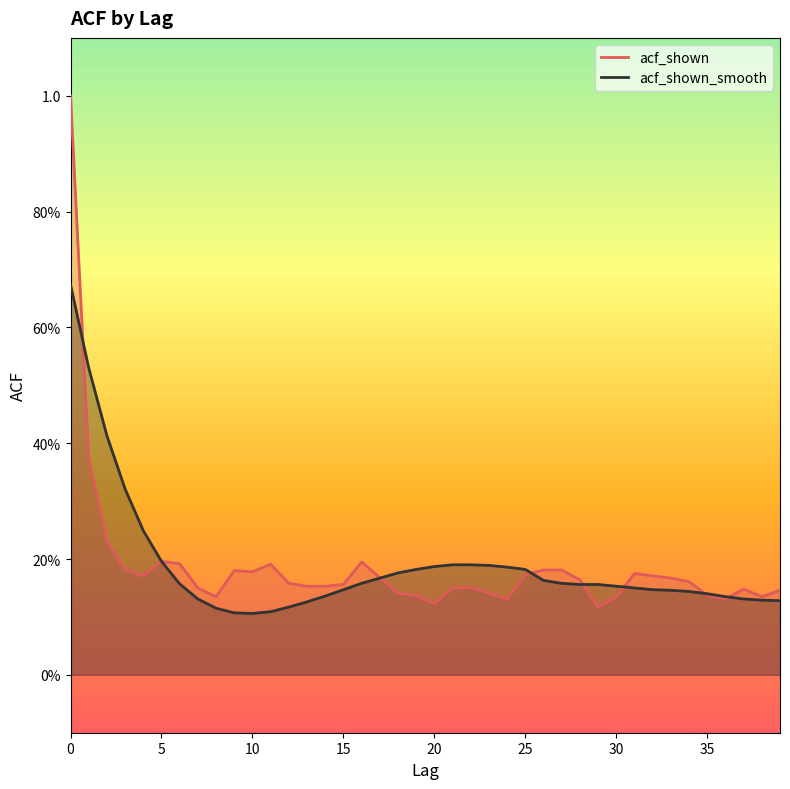

What is the sum of the acf_shown_smooth values at 14 and 26?

0.3